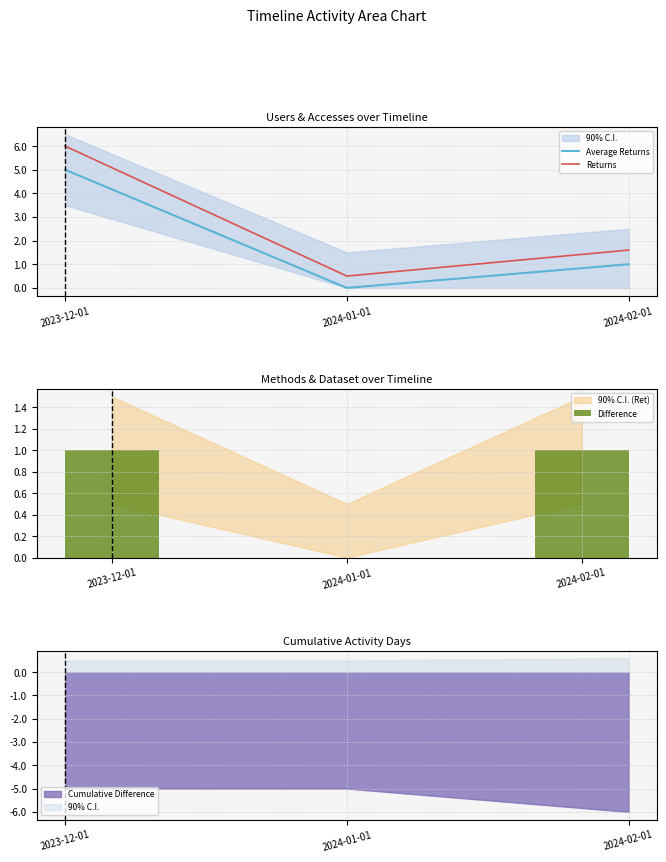

Reading left to right, what are all the values shown in this chart?

Average Returns: 2023-12-01=5.0	2024-01-01=0.0	2024-02-01=1.0
Returns: 2023-12-01=6.0	2024-01-01=0.5	2024-02-01=1.6
Difference: 2023-12-01=1.0	2024-01-01=0.0	2024-02-01=1.0